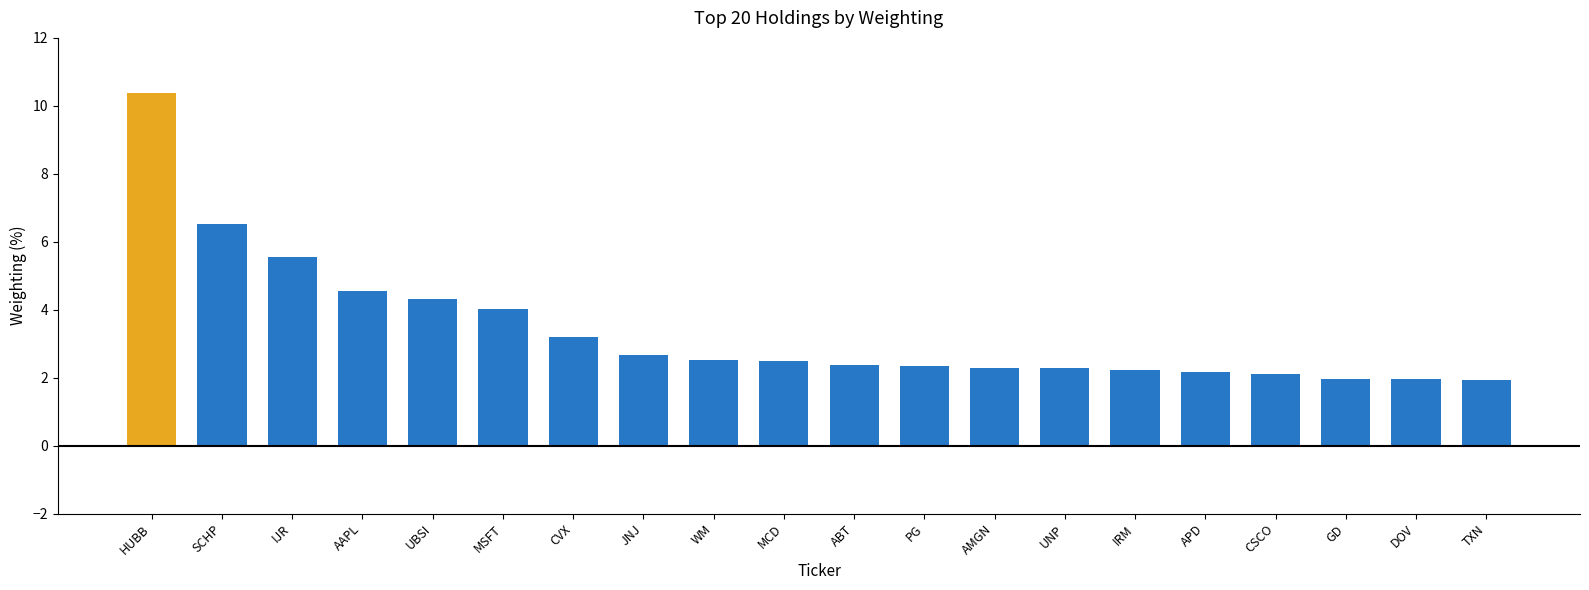

What value does the data have at APD?

2.2